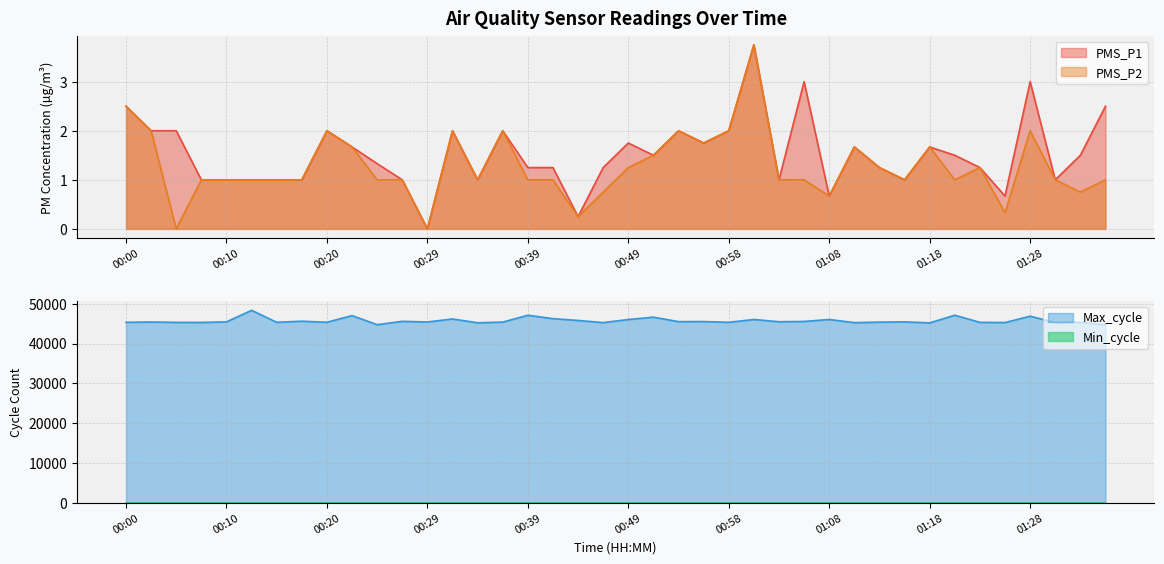

How many interior local peaks does the PMS_P1 series have?

10